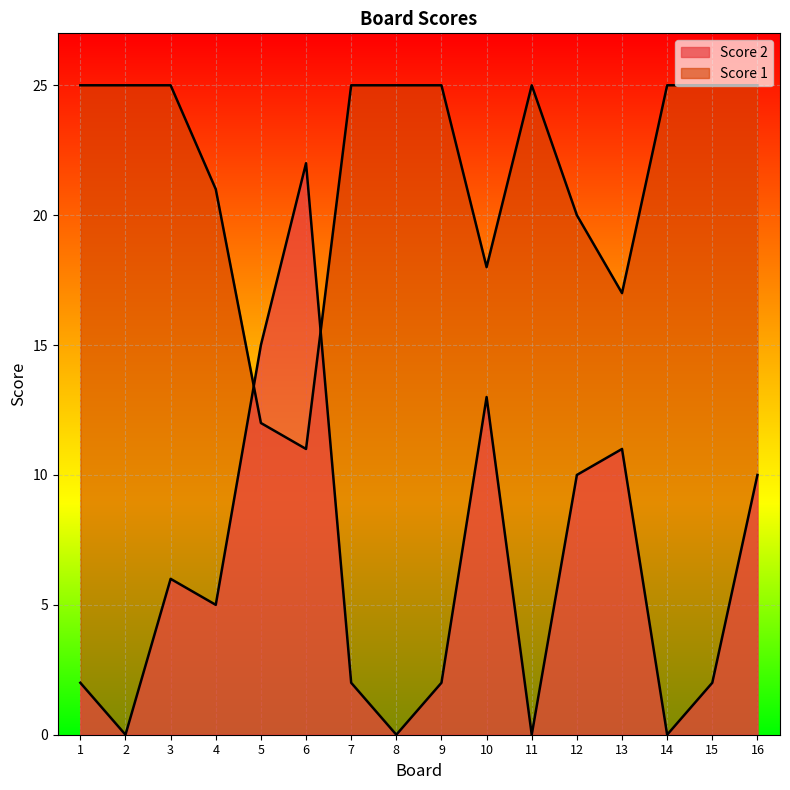

How many values in the Score 1 series are below 25?

6